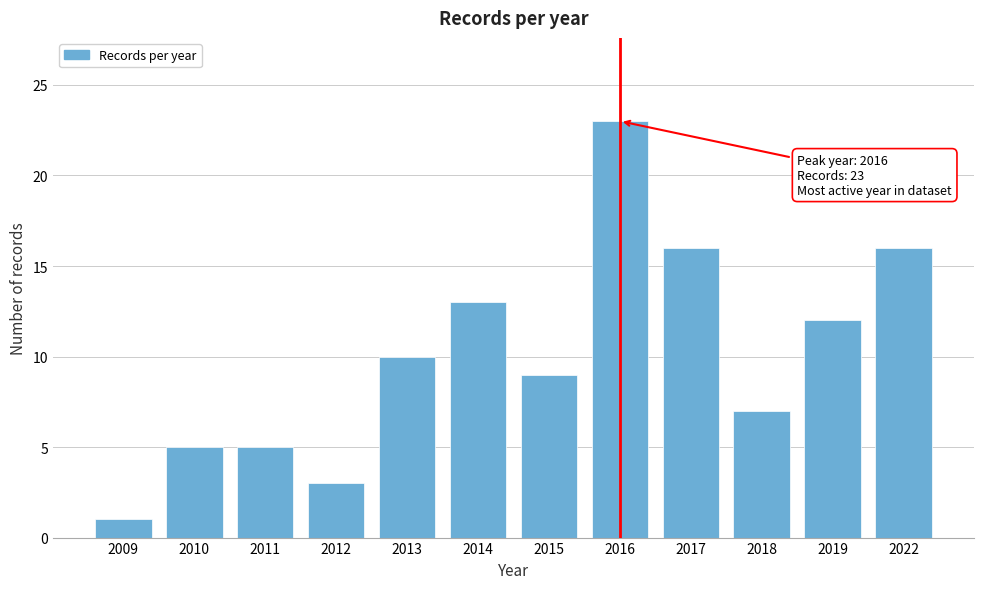

Reading left to right, transcribe all the data shown in this chart.

1	5	5	3	10	13	9	23	16	7	12	16